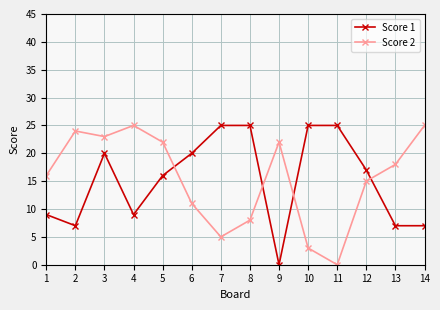

Rank the series at 9 from lowest to highest value.

Score 1, Score 2